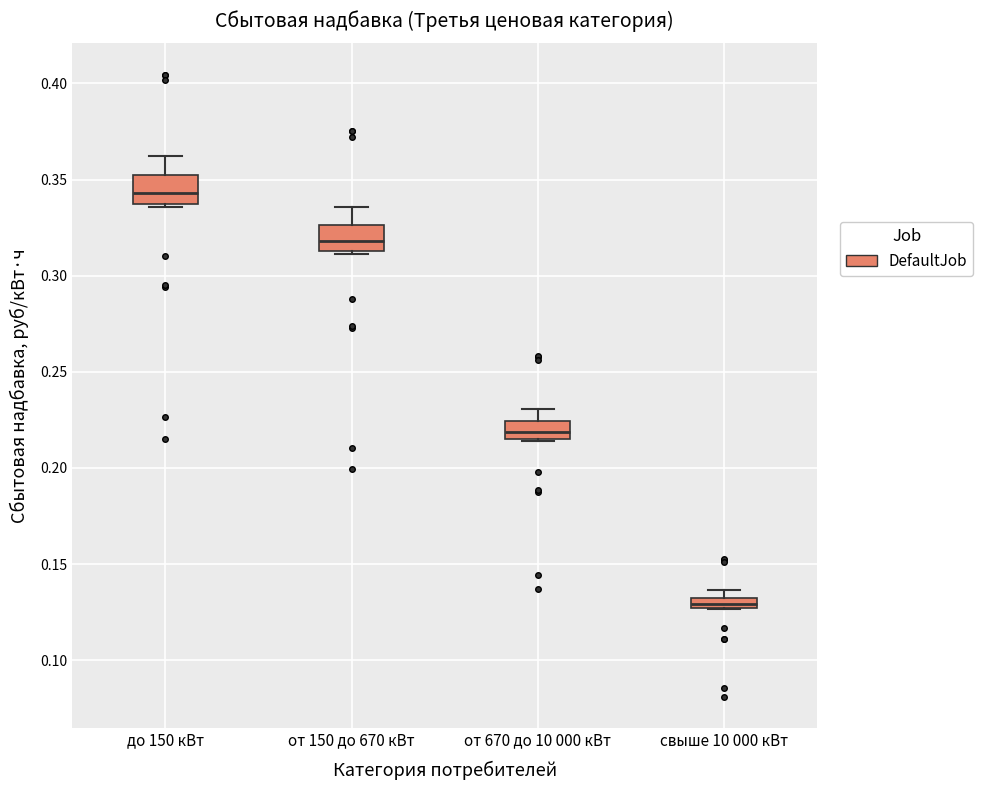

Which box has the highest median line?

до 150 кВт